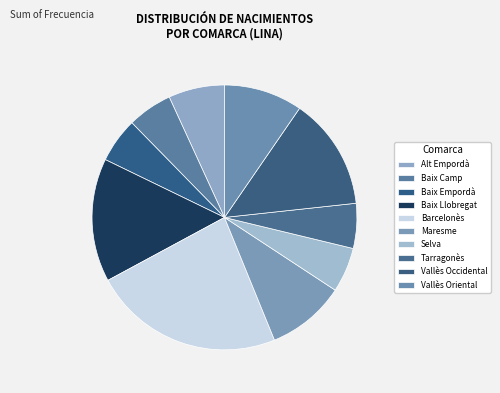

Which category has the biggest portion of the pie?

Barcelonès